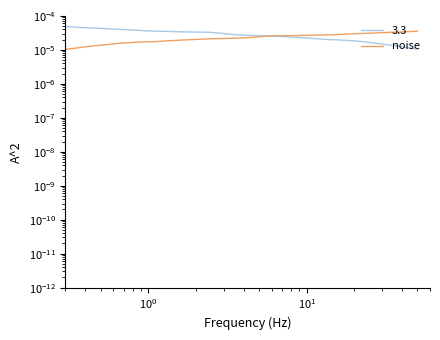

What is the label of the 3rd point from the left?

$\mathdefault{10^{0}}$